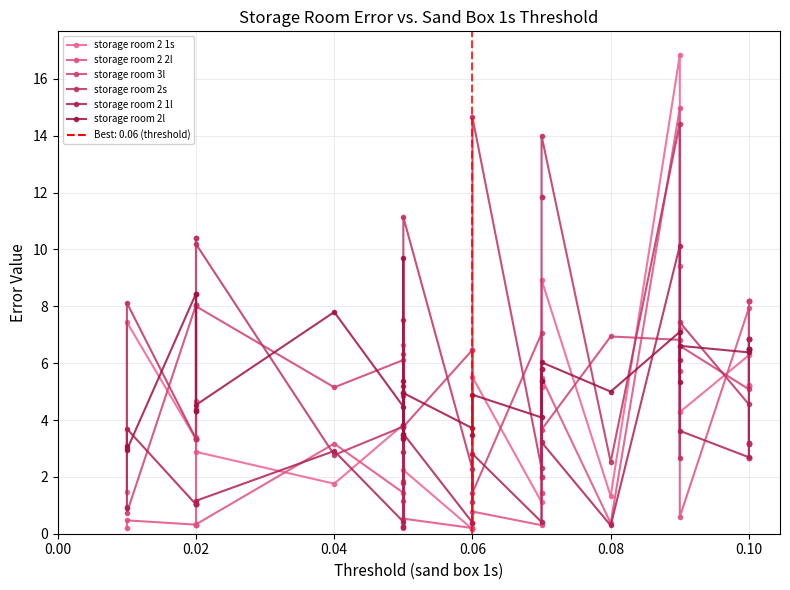

How many lines are shown in the chart?

6